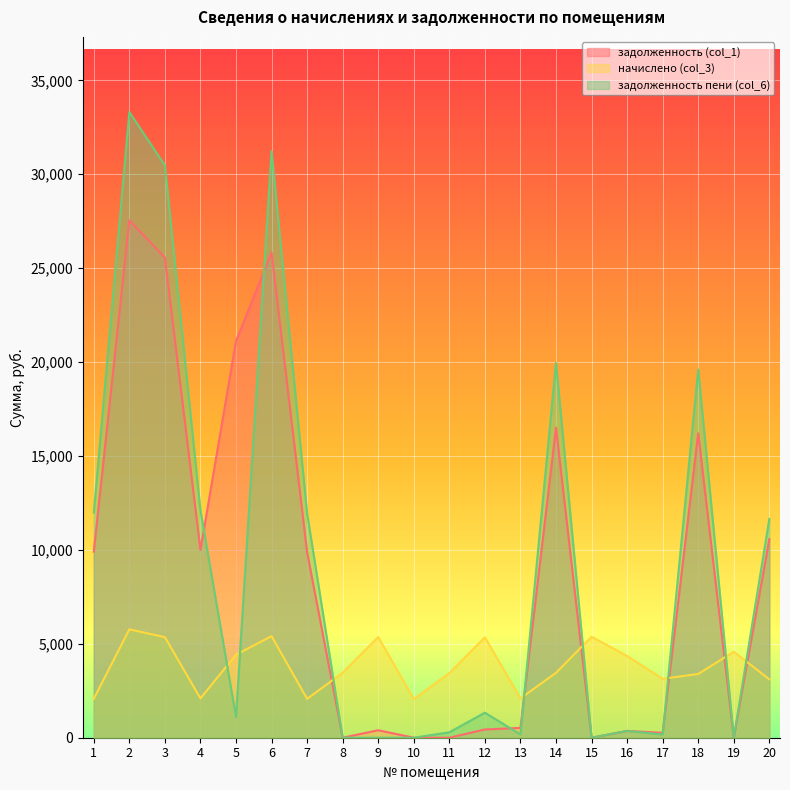

Is it true that начислено (col_3) equals 2869.6 at 4?

False